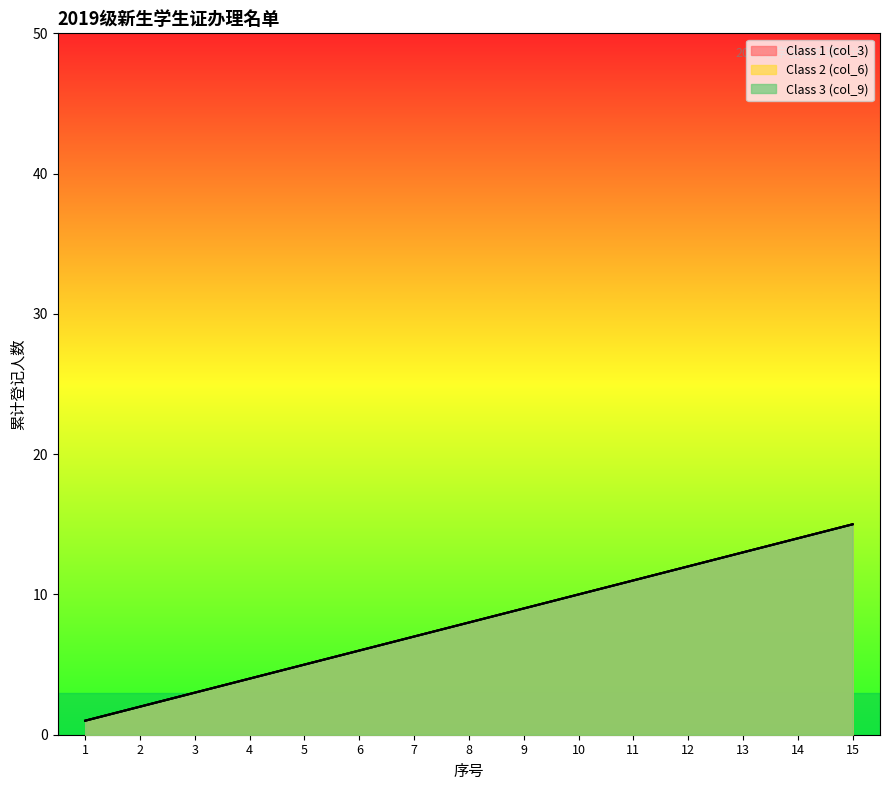

True or false: Class 3 (col_9) and Class 1 (col_3) intersect in this chart.

False